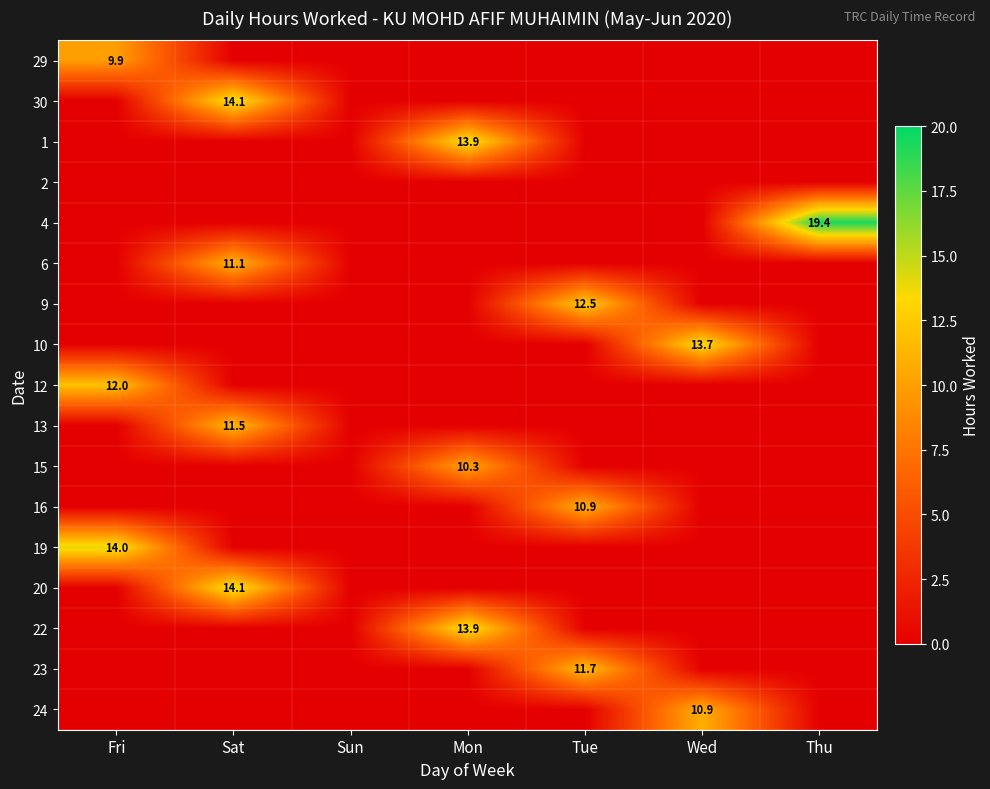

The value of 15 at Mon is 10.3. True or false?

True